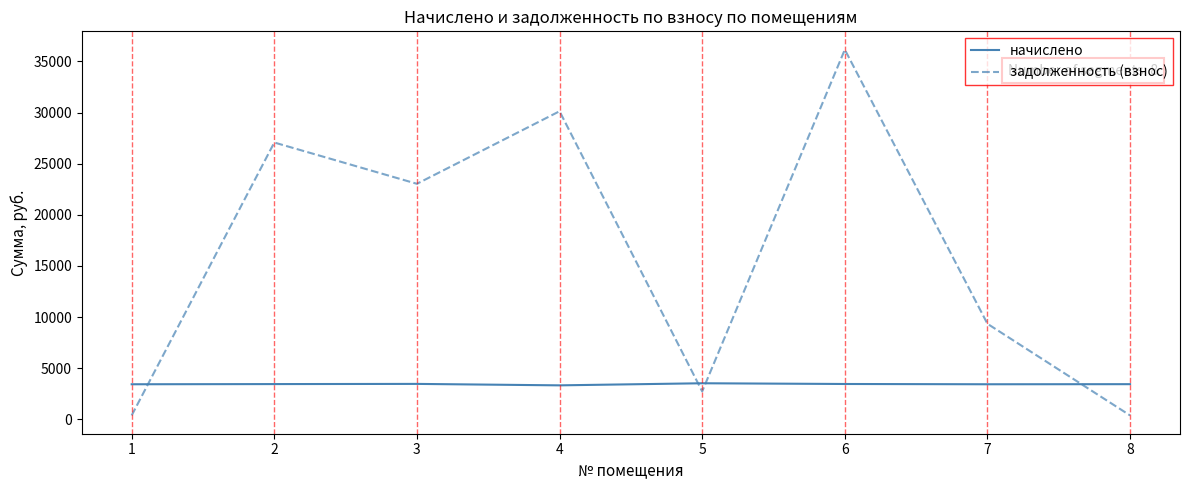

At 7, list the series in order from smallest to largest.

начислено, задолженность (взнос)